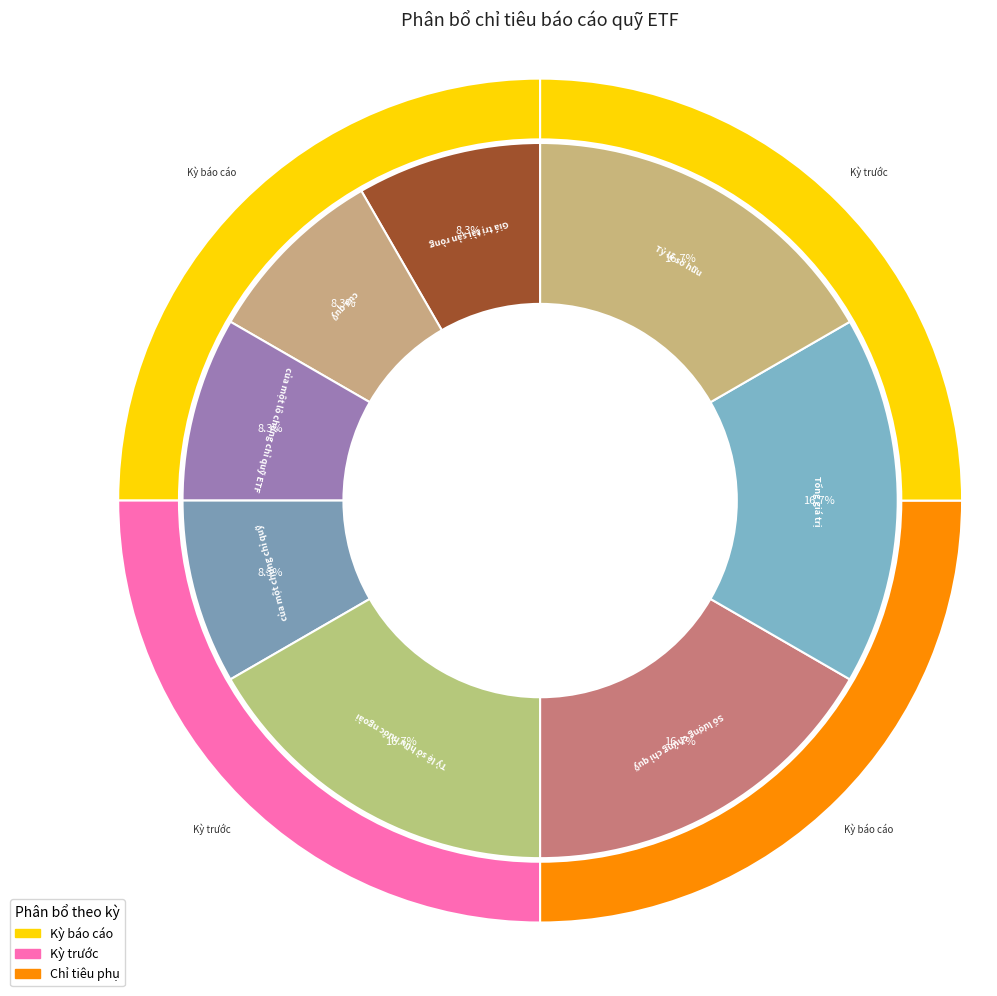

Is it true that Tổng giá trị is 17% of the pie?

True